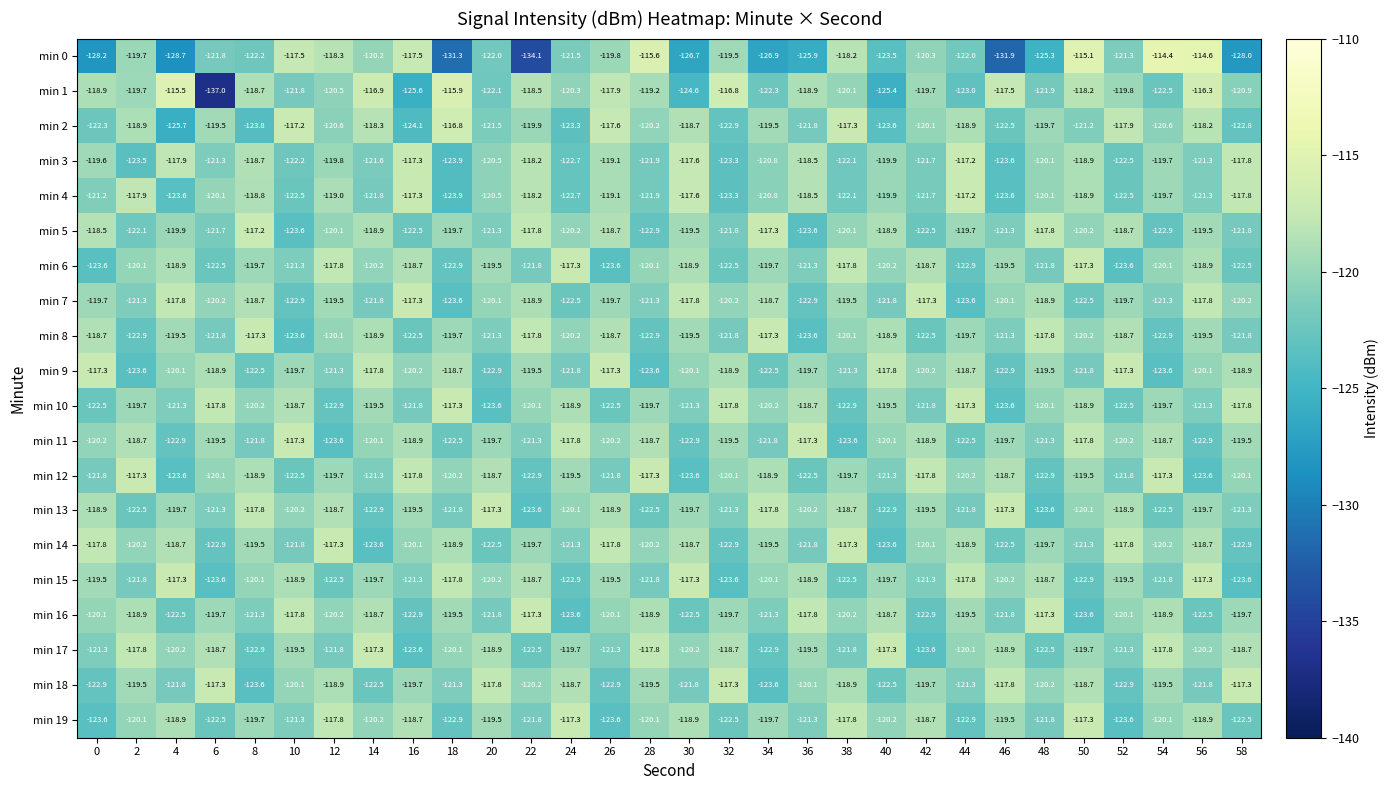

How many data points does each series have?

30